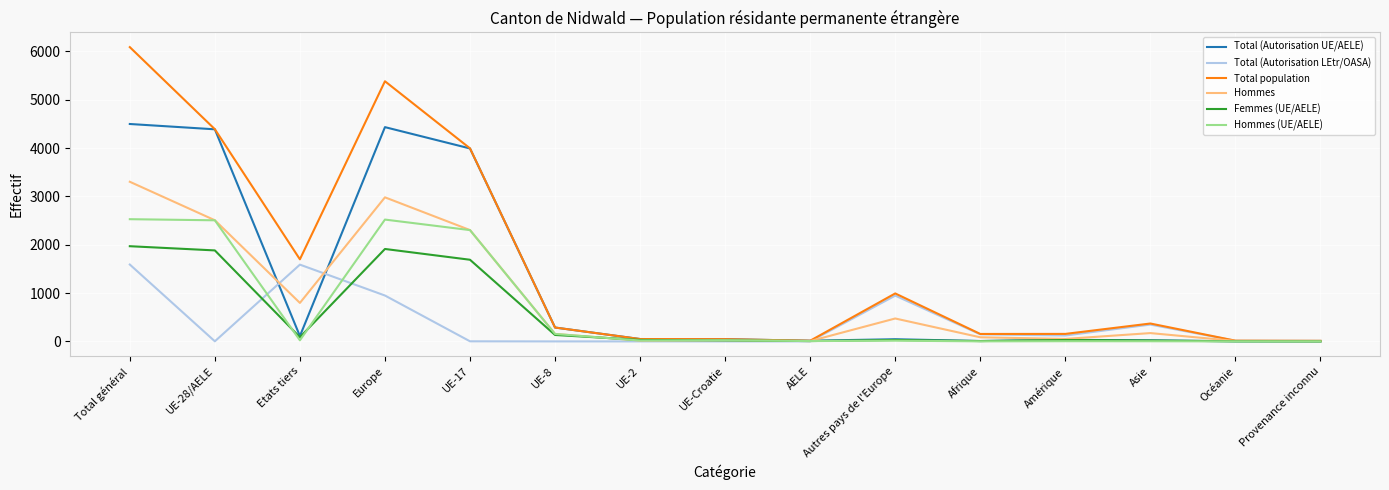

What is the sum of all Hommes values?

12886